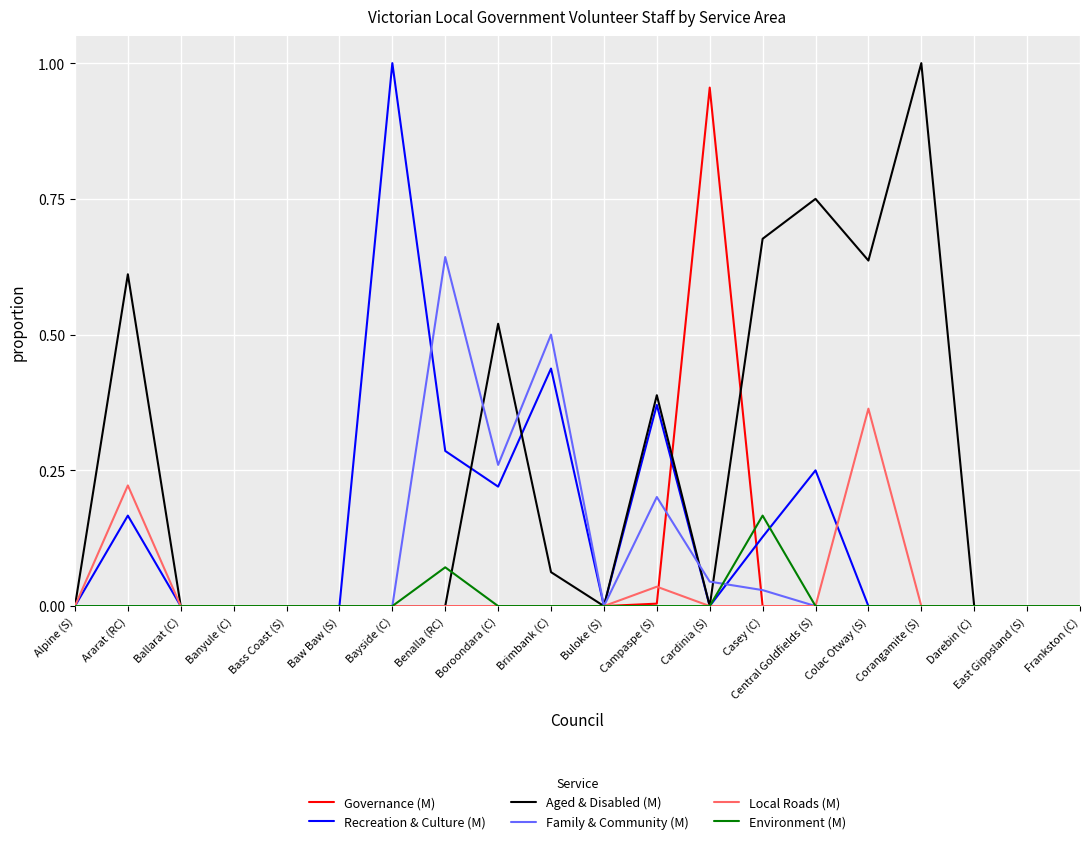

Between Brimbank (C) and Darebin (C), which series saw the biggest shift?

Family & Community (M)